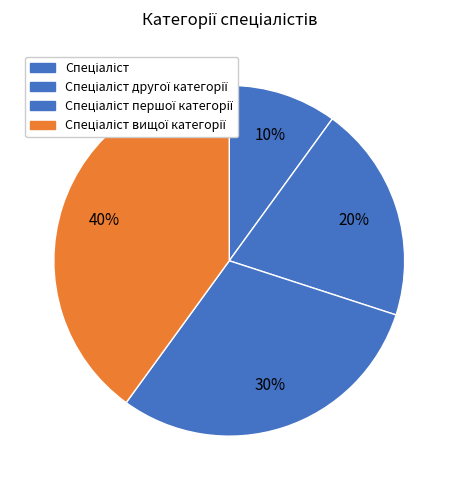

Which slice is the smallest?

Спеціаліст